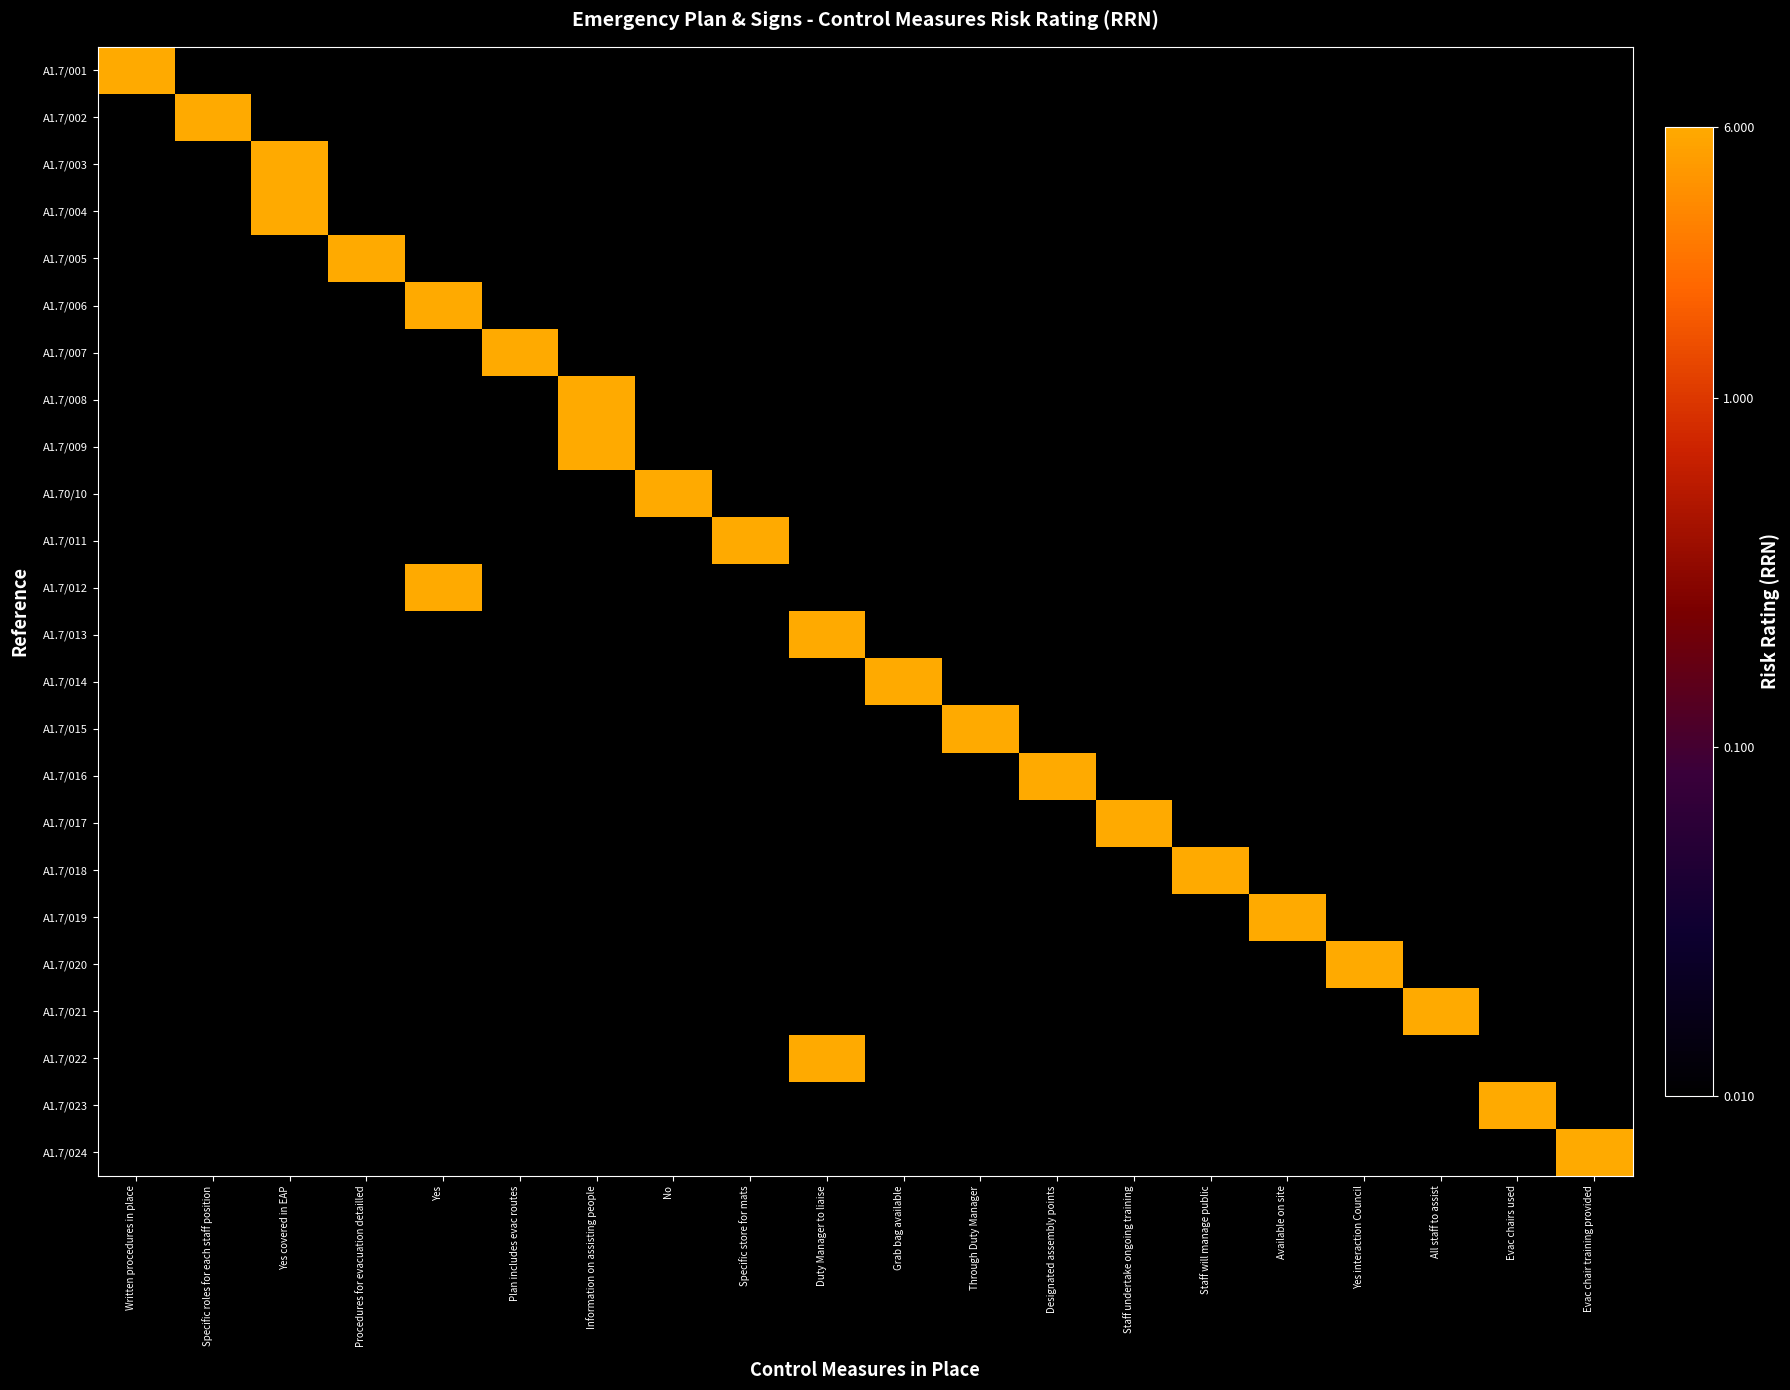

Reading left to right, extract all data points from this chart.

A1.7/001: Written procedures in place=6.0	Specific roles for each staff position=0.0	Yes covered in EAP=0.0	Procedures for evacuation detailled=0.0	Yes=0.0	Plan includes evac routes=0.0	Information on assisting people=0.0	No=0.0	Specific store for mats=0.0	Duty Manager to liaise=0.0	Grab bag available=0.0	Through Duty Manager=0.0	Designated assembly points=0.0	Staff undertake ongoing training=0.0	Staff will manage public=0.0	Available on site=0.0	Yes interaction Council=0.0	All staff to assist=0.0	Evac chairs used=0.0	Evac chair training provided=0.0
A1.7/002: Written procedures in place=0.0	Specific roles for each staff position=6.0	Yes covered in EAP=0.0	Procedures for evacuation detailled=0.0	Yes=0.0	Plan includes evac routes=0.0	Information on assisting people=0.0	No=0.0	Specific store for mats=0.0	Duty Manager to liaise=0.0	Grab bag available=0.0	Through Duty Manager=0.0	Designated assembly points=0.0	Staff undertake ongoing training=0.0	Staff will manage public=0.0	Available on site=0.0	Yes interaction Council=0.0	All staff to assist=0.0	Evac chairs used=0.0	Evac chair training provided=0.0
A1.7/003: Written procedures in place=0.0	Specific roles for each staff position=0.0	Yes covered in EAP=6.0	Procedures for evacuation detailled=0.0	Yes=0.0	Plan includes evac routes=0.0	Information on assisting people=0.0	No=0.0	Specific store for mats=0.0	Duty Manager to liaise=0.0	Grab bag available=0.0	Through Duty Manager=0.0	Designated assembly points=0.0	Staff undertake ongoing training=0.0	Staff will manage public=0.0	Available on site=0.0	Yes interaction Council=0.0	All staff to assist=0.0	Evac chairs used=0.0	Evac chair training provided=0.0
A1.7/004: Written procedures in place=0.0	Specific roles for each staff position=0.0	Yes covered in EAP=6.0	Procedures for evacuation detailled=0.0	Yes=0.0	Plan includes evac routes=0.0	Information on assisting people=0.0	No=0.0	Specific store for mats=0.0	Duty Manager to liaise=0.0	Grab bag available=0.0	Through Duty Manager=0.0	Designated assembly points=0.0	Staff undertake ongoing training=0.0	Staff will manage public=0.0	Available on site=0.0	Yes interaction Council=0.0	All staff to assist=0.0	Evac chairs used=0.0	Evac chair training provided=0.0
A1.7/005: Written procedures in place=0.0	Specific roles for each staff position=0.0	Yes covered in EAP=0.0	Procedures for evacuation detailled=6.0	Yes=0.0	Plan includes evac routes=0.0	Information on assisting people=0.0	No=0.0	Specific store for mats=0.0	Duty Manager to liaise=0.0	Grab bag available=0.0	Through Duty Manager=0.0	Designated assembly points=0.0	Staff undertake ongoing training=0.0	Staff will manage public=0.0	Available on site=0.0	Yes interaction Council=0.0	All staff to assist=0.0	Evac chairs used=0.0	Evac chair training provided=0.0
A1.7/006: Written procedures in place=0.0	Specific roles for each staff position=0.0	Yes covered in EAP=0.0	Procedures for evacuation detailled=0.0	Yes=6.0	Plan includes evac routes=0.0	Information on assisting people=0.0	No=0.0	Specific store for mats=0.0	Duty Manager to liaise=0.0	Grab bag available=0.0	Through Duty Manager=0.0	Designated assembly points=0.0	Staff undertake ongoing training=0.0	Staff will manage public=0.0	Available on site=0.0	Yes interaction Council=0.0	All staff to assist=0.0	Evac chairs used=0.0	Evac chair training provided=0.0
A1.7/007: Written procedures in place=0.0	Specific roles for each staff position=0.0	Yes covered in EAP=0.0	Procedures for evacuation detailled=0.0	Yes=0.0	Plan includes evac routes=6.0	Information on assisting people=0.0	No=0.0	Specific store for mats=0.0	Duty Manager to liaise=0.0	Grab bag available=0.0	Through Duty Manager=0.0	Designated assembly points=0.0	Staff undertake ongoing training=0.0	Staff will manage public=0.0	Available on site=0.0	Yes interaction Council=0.0	All staff to assist=0.0	Evac chairs used=0.0	Evac chair training provided=0.0
A1.7/008: Written procedures in place=0.0	Specific roles for each staff position=0.0	Yes covered in EAP=0.0	Procedures for evacuation detailled=0.0	Yes=0.0	Plan includes evac routes=0.0	Information on assisting people=6.0	No=0.0	Specific store for mats=0.0	Duty Manager to liaise=0.0	Grab bag available=0.0	Through Duty Manager=0.0	Designated assembly points=0.0	Staff undertake ongoing training=0.0	Staff will manage public=0.0	Available on site=0.0	Yes interaction Council=0.0	All staff to assist=0.0	Evac chairs used=0.0	Evac chair training provided=0.0
A1.7/009: Written procedures in place=0.0	Specific roles for each staff position=0.0	Yes covered in EAP=0.0	Procedures for evacuation detailled=0.0	Yes=0.0	Plan includes evac routes=0.0	Information on assisting people=6.0	No=0.0	Specific store for mats=0.0	Duty Manager to liaise=0.0	Grab bag available=0.0	Through Duty Manager=0.0	Designated assembly points=0.0	Staff undertake ongoing training=0.0	Staff will manage public=0.0	Available on site=0.0	Yes interaction Council=0.0	All staff to assist=0.0	Evac chairs used=0.0	Evac chair training provided=0.0
A1.70/10: Written procedures in place=0.0	Specific roles for each staff position=0.0	Yes covered in EAP=0.0	Procedures for evacuation detailled=0.0	Yes=0.0	Plan includes evac routes=0.0	Information on assisting people=0.0	No=6.0	Specific store for mats=0.0	Duty Manager to liaise=0.0	Grab bag available=0.0	Through Duty Manager=0.0	Designated assembly points=0.0	Staff undertake ongoing training=0.0	Staff will manage public=0.0	Available on site=0.0	Yes interaction Council=0.0	All staff to assist=0.0	Evac chairs used=0.0	Evac chair training provided=0.0
A1.7/011: Written procedures in place=0.0	Specific roles for each staff position=0.0	Yes covered in EAP=0.0	Procedures for evacuation detailled=0.0	Yes=0.0	Plan includes evac routes=0.0	Information on assisting people=0.0	No=0.0	Specific store for mats=6.0	Duty Manager to liaise=0.0	Grab bag available=0.0	Through Duty Manager=0.0	Designated assembly points=0.0	Staff undertake ongoing training=0.0	Staff will manage public=0.0	Available on site=0.0	Yes interaction Council=0.0	All staff to assist=0.0	Evac chairs used=0.0	Evac chair training provided=0.0
A1.7/012: Written procedures in place=0.0	Specific roles for each staff position=0.0	Yes covered in EAP=0.0	Procedures for evacuation detailled=0.0	Yes=6.0	Plan includes evac routes=0.0	Information on assisting people=0.0	No=0.0	Specific store for mats=0.0	Duty Manager to liaise=0.0	Grab bag available=0.0	Through Duty Manager=0.0	Designated assembly points=0.0	Staff undertake ongoing training=0.0	Staff will manage public=0.0	Available on site=0.0	Yes interaction Council=0.0	All staff to assist=0.0	Evac chairs used=0.0	Evac chair training provided=0.0
A1.7/013: Written procedures in place=0.0	Specific roles for each staff position=0.0	Yes covered in EAP=0.0	Procedures for evacuation detailled=0.0	Yes=0.0	Plan includes evac routes=0.0	Information on assisting people=0.0	No=0.0	Specific store for mats=0.0	Duty Manager to liaise=6.0	Grab bag available=0.0	Through Duty Manager=0.0	Designated assembly points=0.0	Staff undertake ongoing training=0.0	Staff will manage public=0.0	Available on site=0.0	Yes interaction Council=0.0	All staff to assist=0.0	Evac chairs used=0.0	Evac chair training provided=0.0
A1.7/014: Written procedures in place=0.0	Specific roles for each staff position=0.0	Yes covered in EAP=0.0	Procedures for evacuation detailled=0.0	Yes=0.0	Plan includes evac routes=0.0	Information on assisting people=0.0	No=0.0	Specific store for mats=0.0	Duty Manager to liaise=0.0	Grab bag available=6.0	Through Duty Manager=0.0	Designated assembly points=0.0	Staff undertake ongoing training=0.0	Staff will manage public=0.0	Available on site=0.0	Yes interaction Council=0.0	All staff to assist=0.0	Evac chairs used=0.0	Evac chair training provided=0.0
A1.7/015: Written procedures in place=0.0	Specific roles for each staff position=0.0	Yes covered in EAP=0.0	Procedures for evacuation detailled=0.0	Yes=0.0	Plan includes evac routes=0.0	Information on assisting people=0.0	No=0.0	Specific store for mats=0.0	Duty Manager to liaise=0.0	Grab bag available=0.0	Through Duty Manager=6.0	Designated assembly points=0.0	Staff undertake ongoing training=0.0	Staff will manage public=0.0	Available on site=0.0	Yes interaction Council=0.0	All staff to assist=0.0	Evac chairs used=0.0	Evac chair training provided=0.0
A1.7/016: Written procedures in place=0.0	Specific roles for each staff position=0.0	Yes covered in EAP=0.0	Procedures for evacuation detailled=0.0	Yes=0.0	Plan includes evac routes=0.0	Information on assisting people=0.0	No=0.0	Specific store for mats=0.0	Duty Manager to liaise=0.0	Grab bag available=0.0	Through Duty Manager=0.0	Designated assembly points=6.0	Staff undertake ongoing training=0.0	Staff will manage public=0.0	Available on site=0.0	Yes interaction Council=0.0	All staff to assist=0.0	Evac chairs used=0.0	Evac chair training provided=0.0
A1.7/017: Written procedures in place=0.0	Specific roles for each staff position=0.0	Yes covered in EAP=0.0	Procedures for evacuation detailled=0.0	Yes=0.0	Plan includes evac routes=0.0	Information on assisting people=0.0	No=0.0	Specific store for mats=0.0	Duty Manager to liaise=0.0	Grab bag available=0.0	Through Duty Manager=0.0	Designated assembly points=0.0	Staff undertake ongoing training=6.0	Staff will manage public=0.0	Available on site=0.0	Yes interaction Council=0.0	All staff to assist=0.0	Evac chairs used=0.0	Evac chair training provided=0.0
A1.7/018: Written procedures in place=0.0	Specific roles for each staff position=0.0	Yes covered in EAP=0.0	Procedures for evacuation detailled=0.0	Yes=0.0	Plan includes evac routes=0.0	Information on assisting people=0.0	No=0.0	Specific store for mats=0.0	Duty Manager to liaise=0.0	Grab bag available=0.0	Through Duty Manager=0.0	Designated assembly points=0.0	Staff undertake ongoing training=0.0	Staff will manage public=6.0	Available on site=0.0	Yes interaction Council=0.0	All staff to assist=0.0	Evac chairs used=0.0	Evac chair training provided=0.0
A1.7/019: Written procedures in place=0.0	Specific roles for each staff position=0.0	Yes covered in EAP=0.0	Procedures for evacuation detailled=0.0	Yes=0.0	Plan includes evac routes=0.0	Information on assisting people=0.0	No=0.0	Specific store for mats=0.0	Duty Manager to liaise=0.0	Grab bag available=0.0	Through Duty Manager=0.0	Designated assembly points=0.0	Staff undertake ongoing training=0.0	Staff will manage public=0.0	Available on site=6.0	Yes interaction Council=0.0	All staff to assist=0.0	Evac chairs used=0.0	Evac chair training provided=0.0
A1.7/020: Written procedures in place=0.0	Specific roles for each staff position=0.0	Yes covered in EAP=0.0	Procedures for evacuation detailled=0.0	Yes=0.0	Plan includes evac routes=0.0	Information on assisting people=0.0	No=0.0	Specific store for mats=0.0	Duty Manager to liaise=0.0	Grab bag available=0.0	Through Duty Manager=0.0	Designated assembly points=0.0	Staff undertake ongoing training=0.0	Staff will manage public=0.0	Available on site=0.0	Yes interaction Council=6.0	All staff to assist=0.0	Evac chairs used=0.0	Evac chair training provided=0.0
A1.7/021: Written procedures in place=0.0	Specific roles for each staff position=0.0	Yes covered in EAP=0.0	Procedures for evacuation detailled=0.0	Yes=0.0	Plan includes evac routes=0.0	Information on assisting people=0.0	No=0.0	Specific store for mats=0.0	Duty Manager to liaise=0.0	Grab bag available=0.0	Through Duty Manager=0.0	Designated assembly points=0.0	Staff undertake ongoing training=0.0	Staff will manage public=0.0	Available on site=0.0	Yes interaction Council=0.0	All staff to assist=6.0	Evac chairs used=0.0	Evac chair training provided=0.0
A1.7/022: Written procedures in place=0.0	Specific roles for each staff position=0.0	Yes covered in EAP=0.0	Procedures for evacuation detailled=0.0	Yes=0.0	Plan includes evac routes=0.0	Information on assisting people=0.0	No=0.0	Specific store for mats=0.0	Duty Manager to liaise=6.0	Grab bag available=0.0	Through Duty Manager=0.0	Designated assembly points=0.0	Staff undertake ongoing training=0.0	Staff will manage public=0.0	Available on site=0.0	Yes interaction Council=0.0	All staff to assist=0.0	Evac chairs used=0.0	Evac chair training provided=0.0
A1.7/023: Written procedures in place=0.0	Specific roles for each staff position=0.0	Yes covered in EAP=0.0	Procedures for evacuation detailled=0.0	Yes=0.0	Plan includes evac routes=0.0	Information on assisting people=0.0	No=0.0	Specific store for mats=0.0	Duty Manager to liaise=0.0	Grab bag available=0.0	Through Duty Manager=0.0	Designated assembly points=0.0	Staff undertake ongoing training=0.0	Staff will manage public=0.0	Available on site=0.0	Yes interaction Council=0.0	All staff to assist=0.0	Evac chairs used=6.0	Evac chair training provided=0.0
A1.7/024: Written procedures in place=0.0	Specific roles for each staff position=0.0	Yes covered in EAP=0.0	Procedures for evacuation detailled=0.0	Yes=0.0	Plan includes evac routes=0.0	Information on assisting people=0.0	No=0.0	Specific store for mats=0.0	Duty Manager to liaise=0.0	Grab bag available=0.0	Through Duty Manager=0.0	Designated assembly points=0.0	Staff undertake ongoing training=0.0	Staff will manage public=0.0	Available on site=0.0	Yes interaction Council=0.0	All staff to assist=0.0	Evac chairs used=0.0	Evac chair training provided=6.0